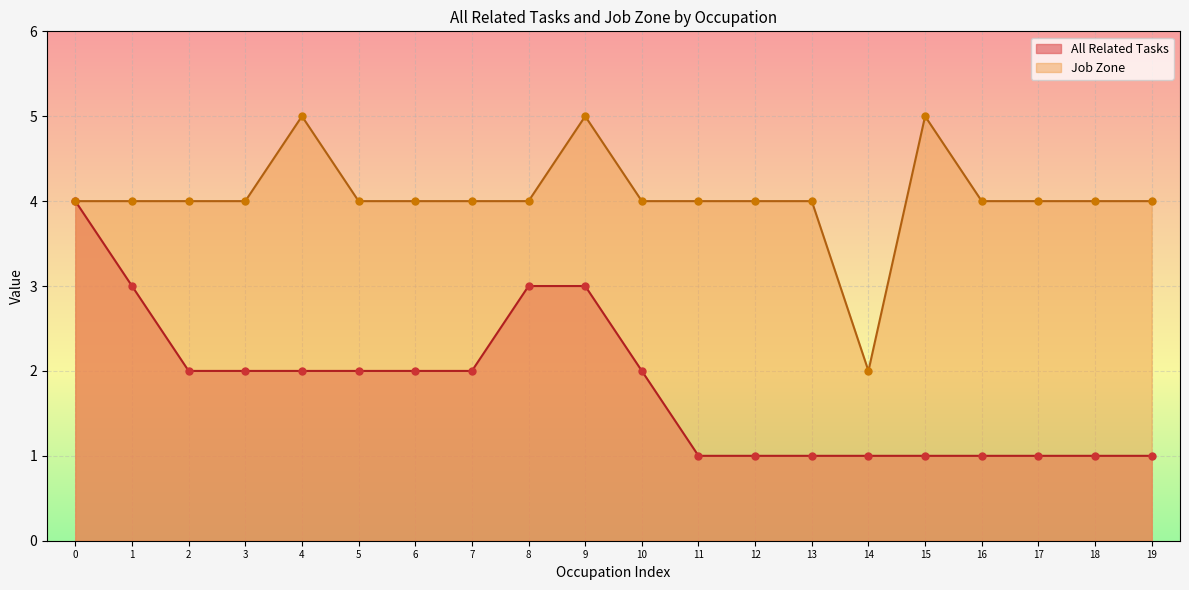

At how many categories does at least one series exceed 3?

19